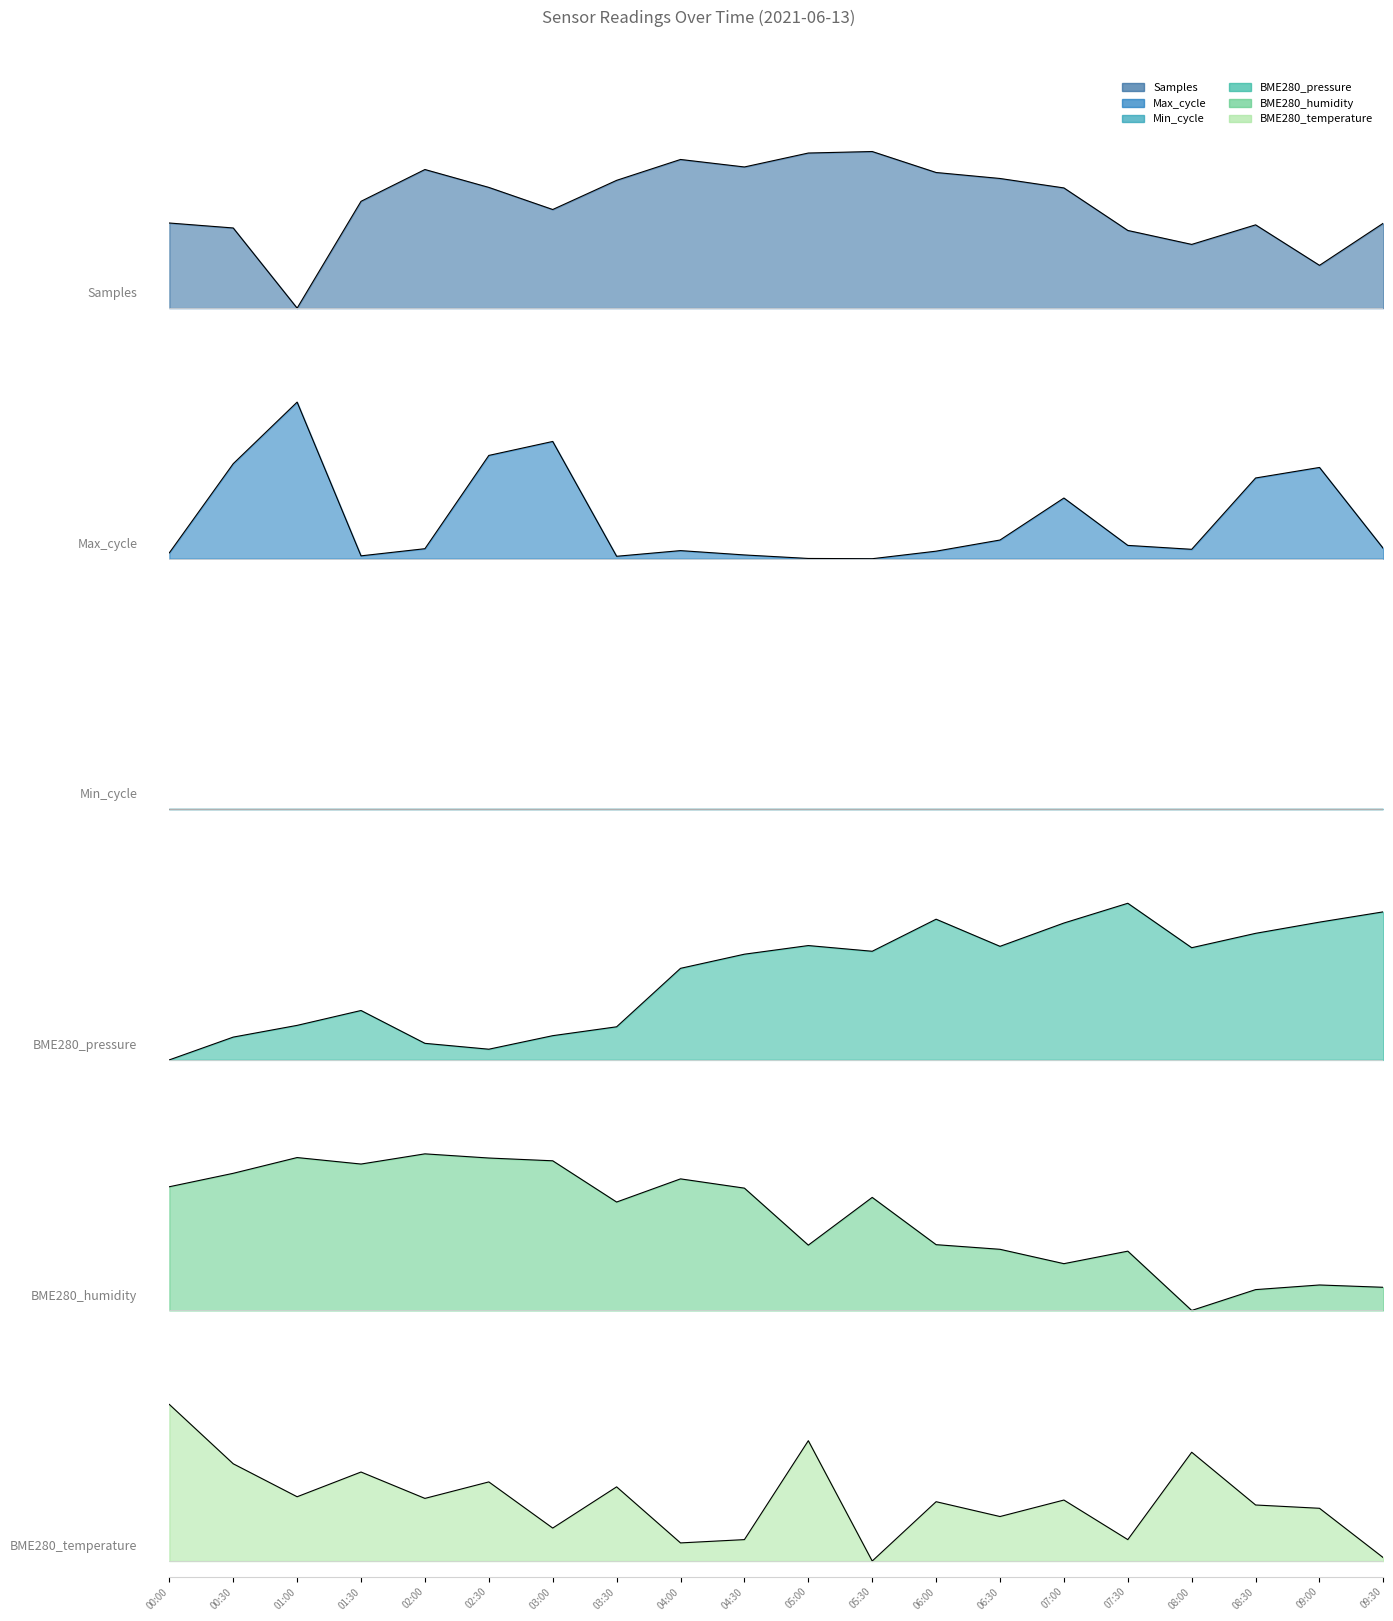

How many interior local valleys does the Samples series have?

5